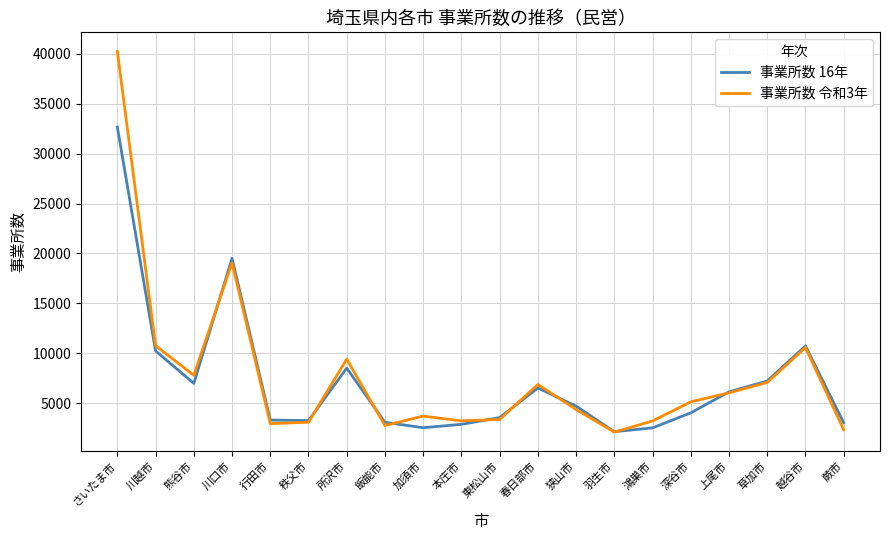

What is the spread (max minus min) of values at 鴻巣市?

690